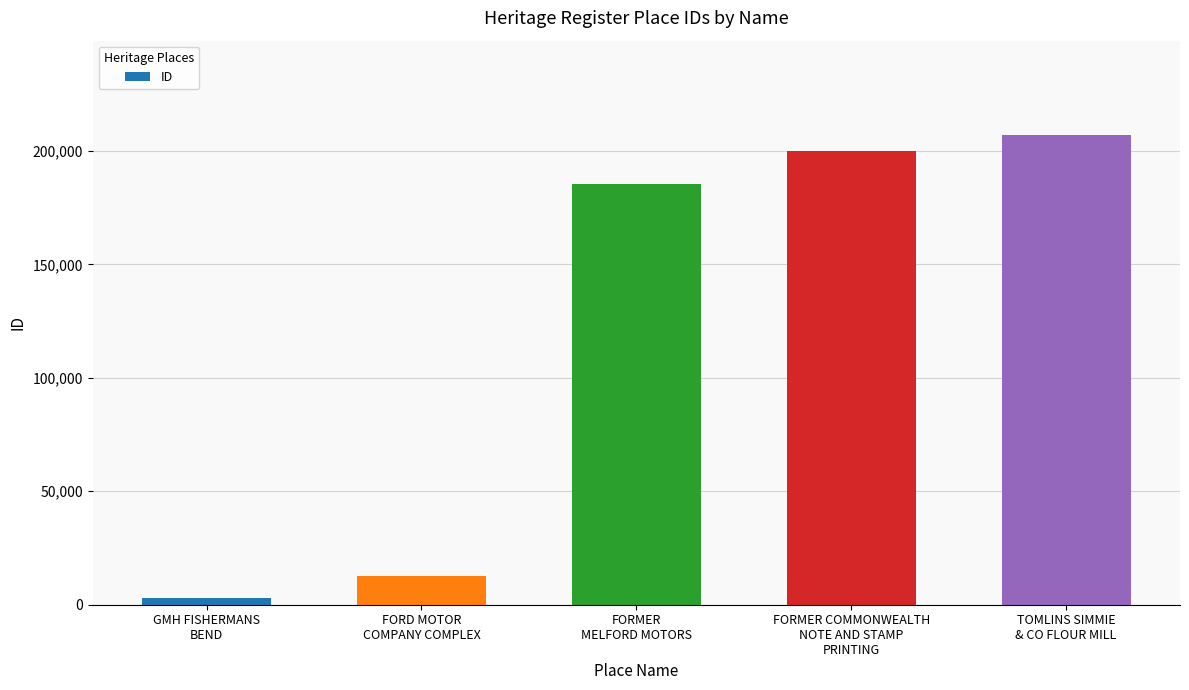

What is the change in value from GMH FISHERMANS
BEND to FORMER
MELFORD MOTORS?

+182369